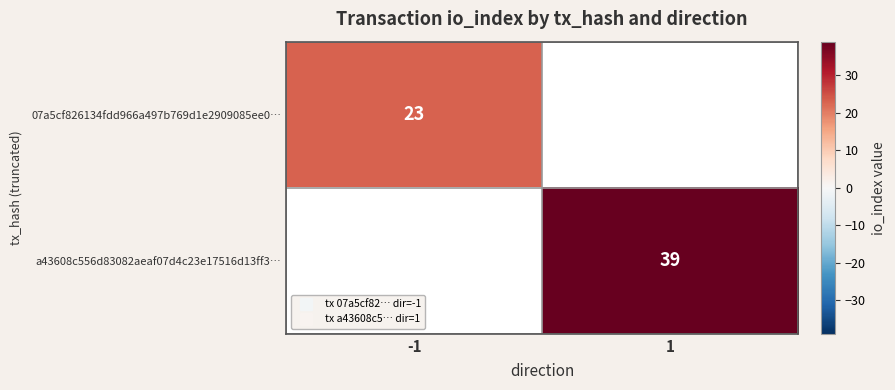

At -1, list the series in order from largest to smallest.

07a5cf826134fdd966a497b769d1e2909085ee0…, a43608c556d83082aeaf07d4c23e17516d13ff3…